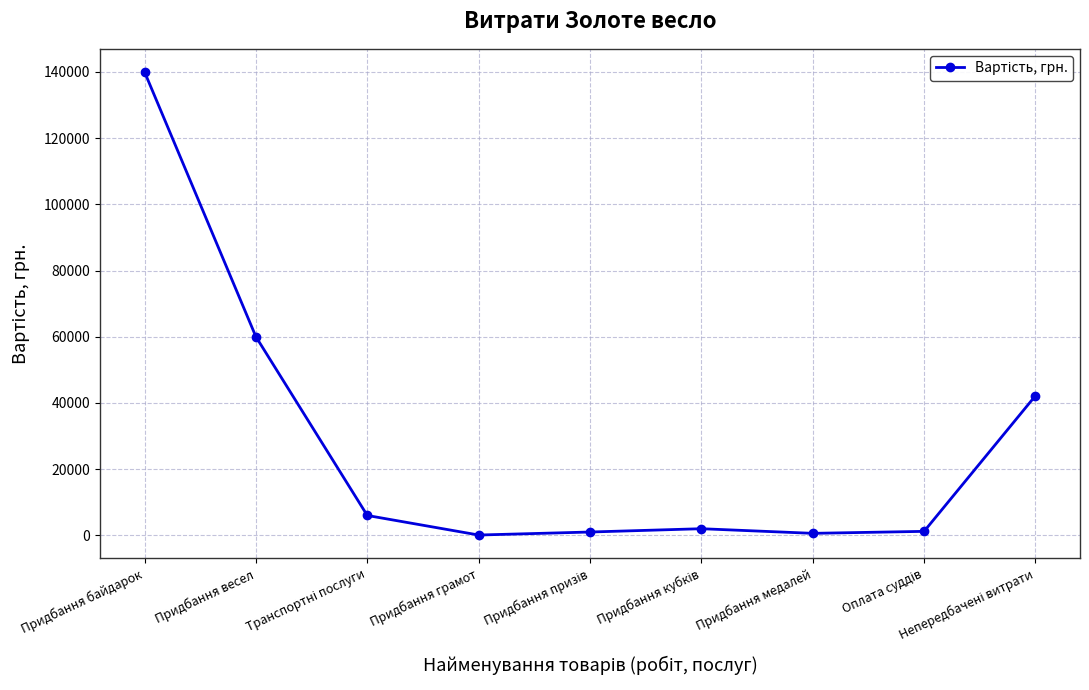

The chart shows a value of 50305 at Придбання байдарок. True or false?

False